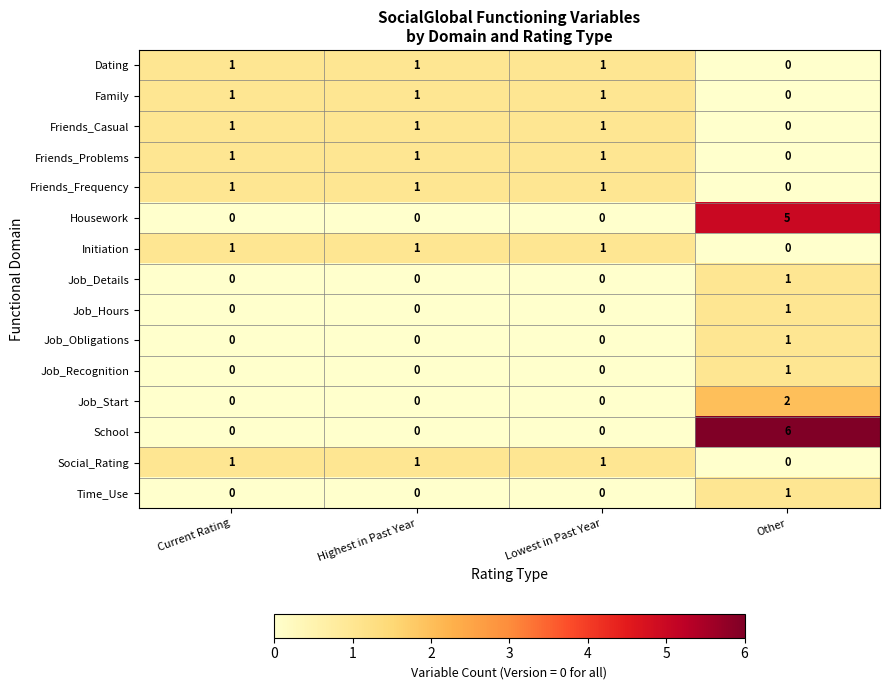

What is the sum of all Housework values?

5